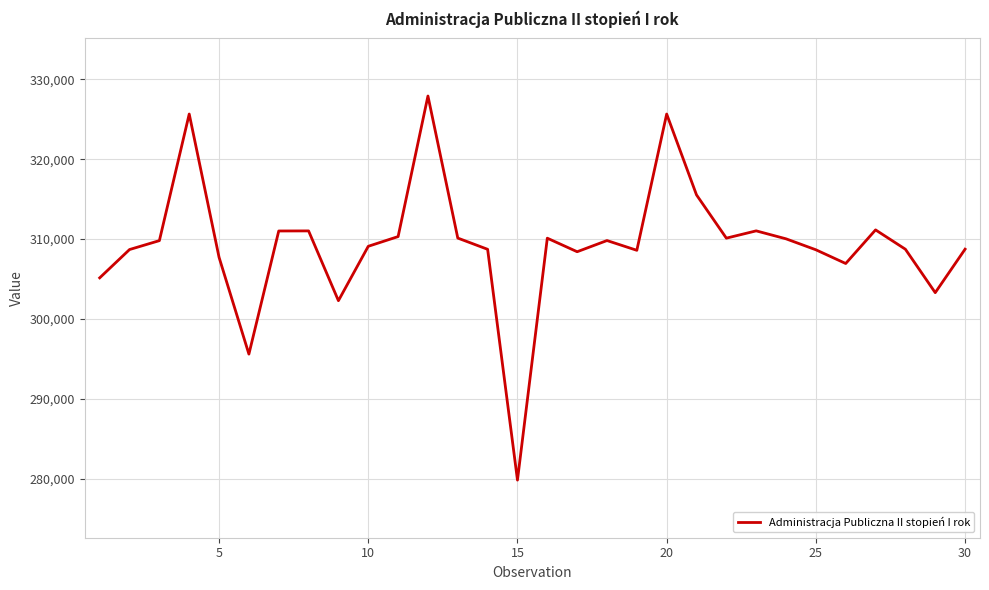

What is the minimum value shown in the chart?

279842